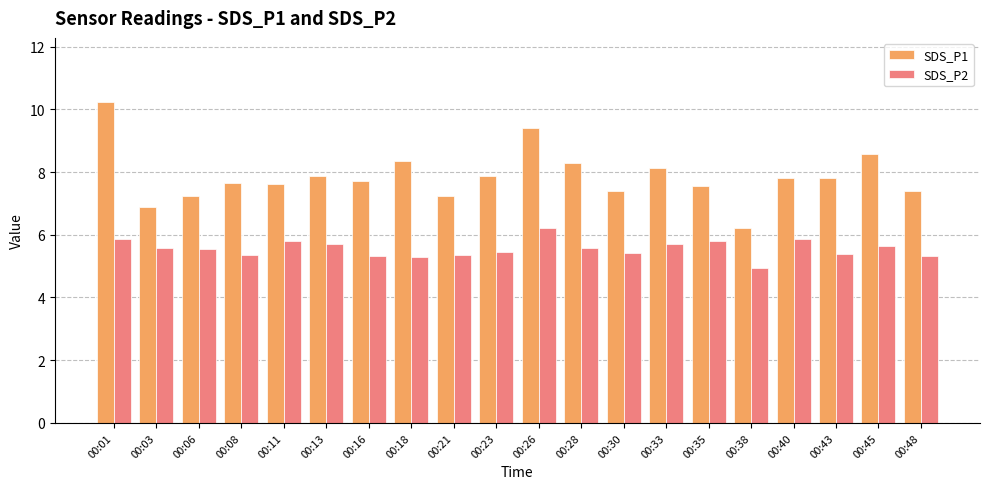

Is it true that SDS_P2 equals 9.5 at 00:48?

False